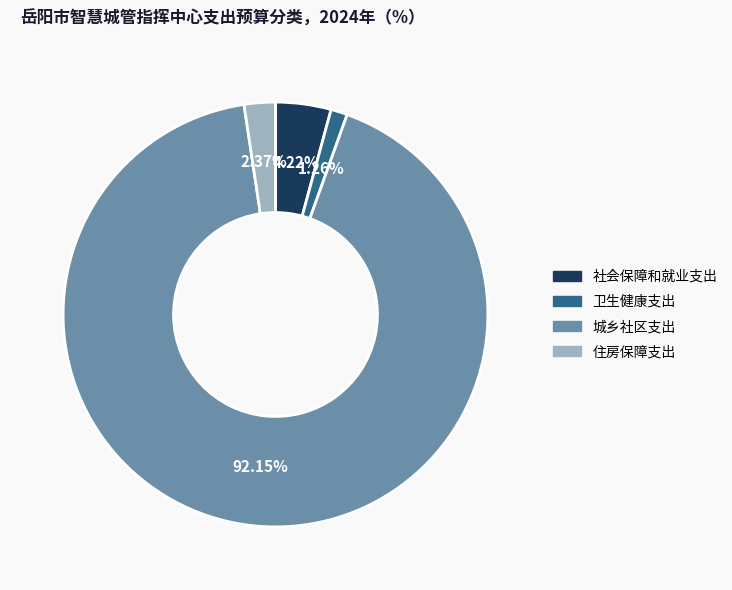

Which slice is the largest?

城乡社区支出